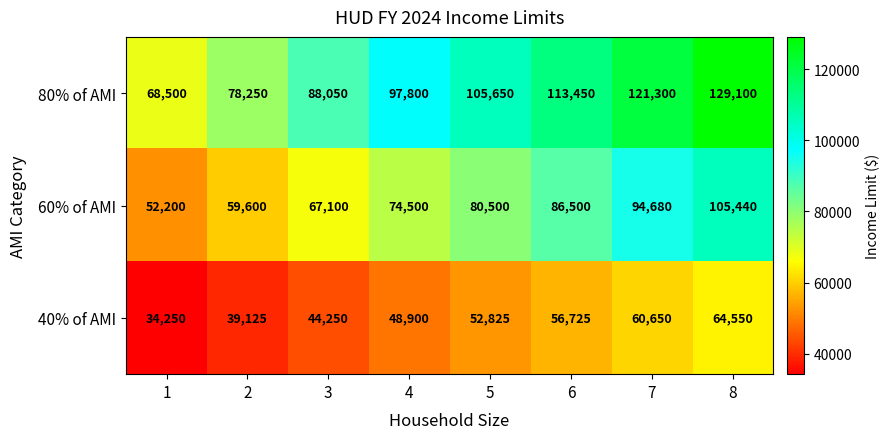

What is the smallest value displayed?

34250